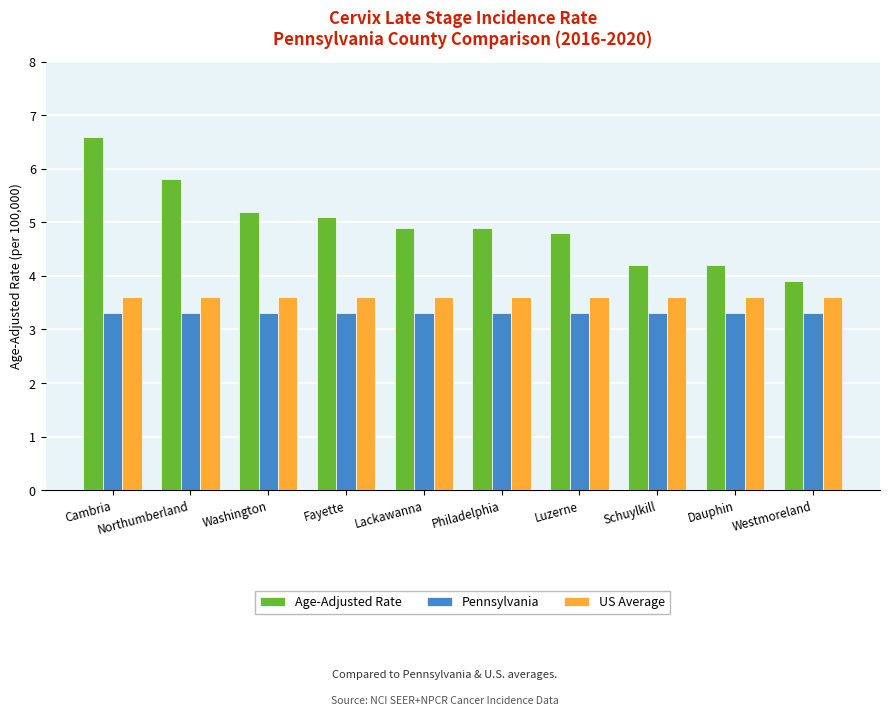

What is the smallest value displayed?

3.3